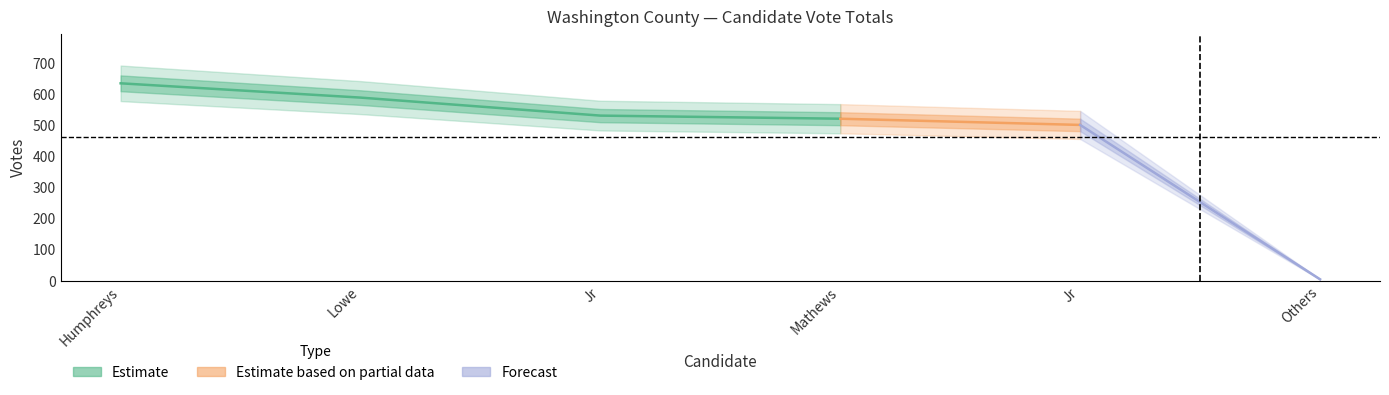

Does the chart have visible grid lines?

No